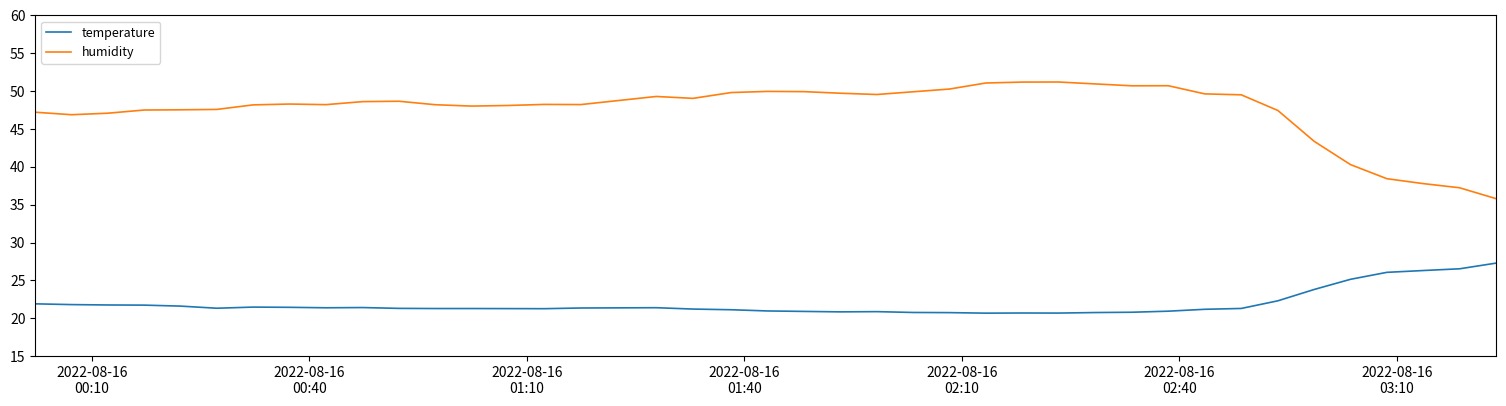

What is the maximum value for temperature?

27.3